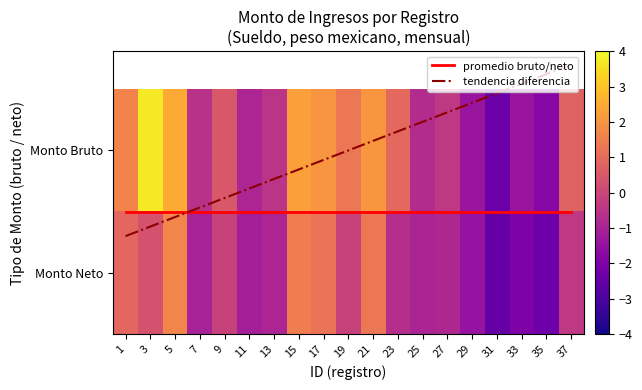

At which label does tendencia diferencia first exceed 1?

21